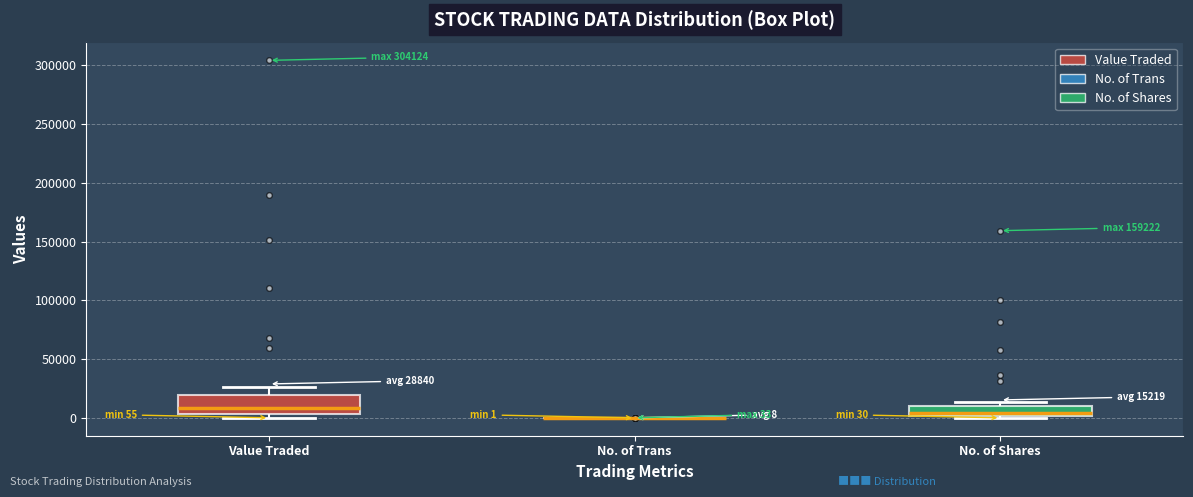

Comparing the boxes themselves (not the whiskers), which one is the tallest?

Value Traded